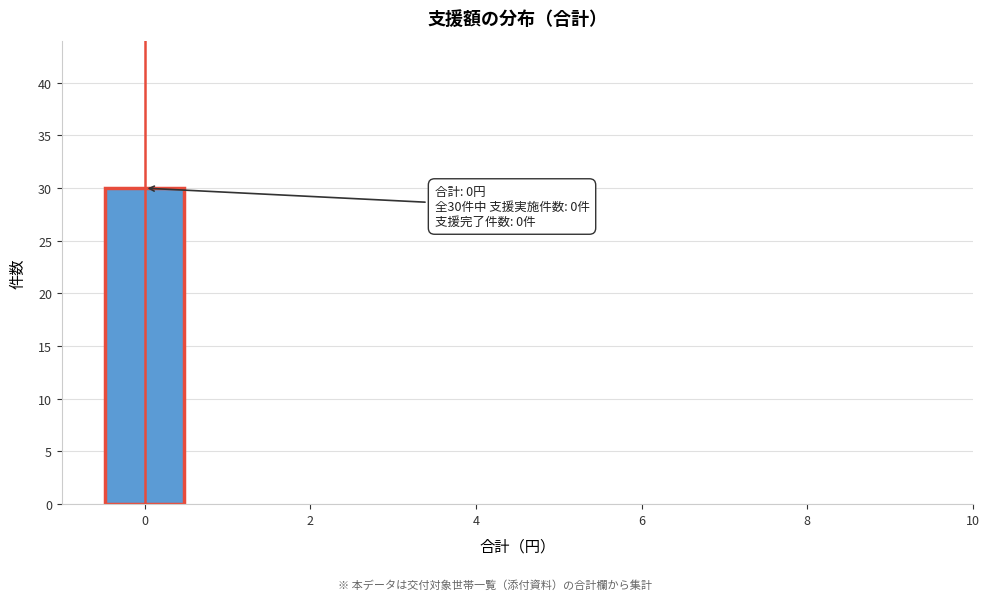

Over which range of the x-axis is the bar tallest?

-0.5 to 0.5